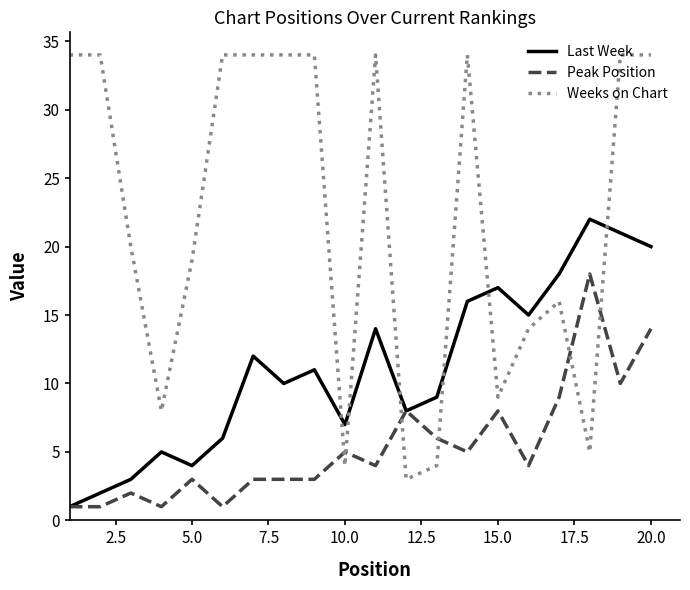

After their last crossing, which series has the higher values: Weeks on Chart or Peak Position?

Weeks on Chart